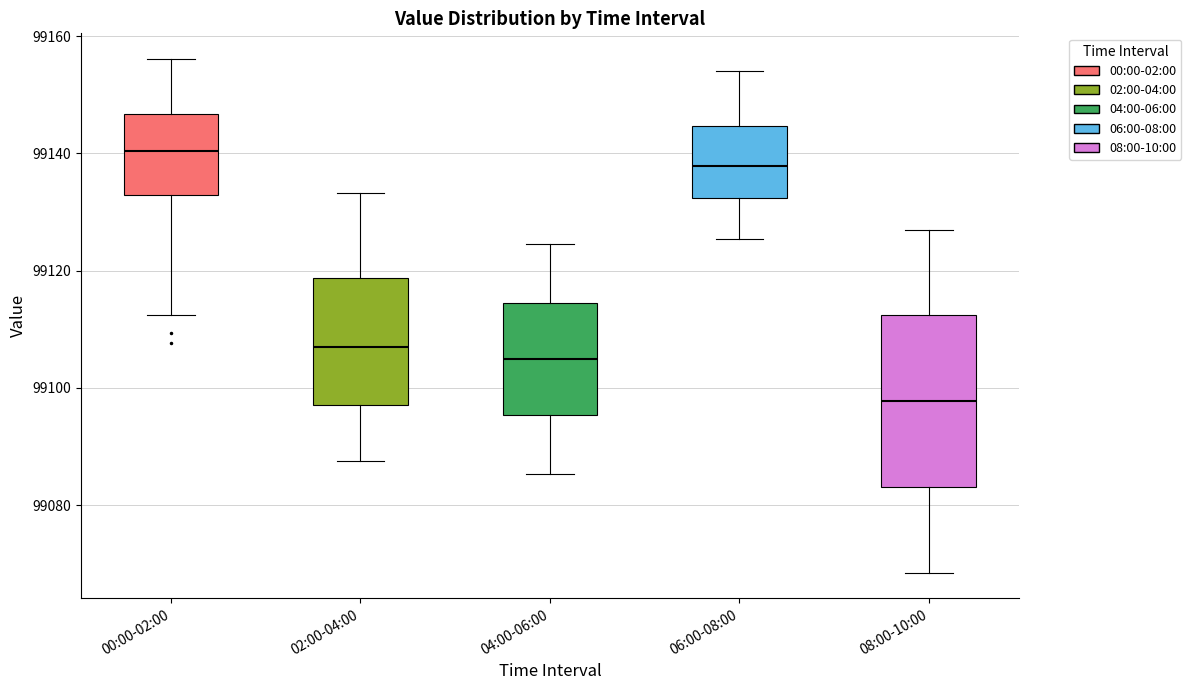

Which box has the highest median line?

00:00-02:00